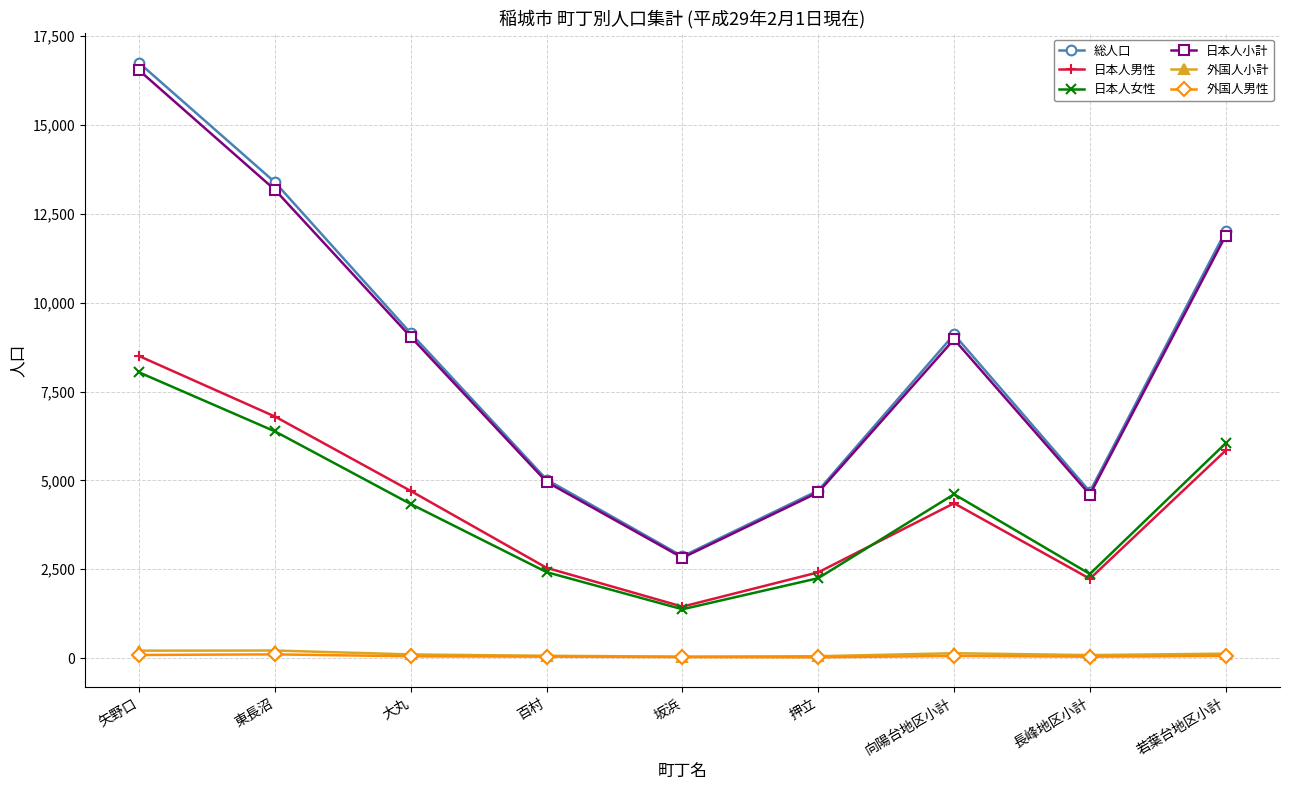

Is it true that 日本人男性 equals 5841 at 若葉台地区小計?

True